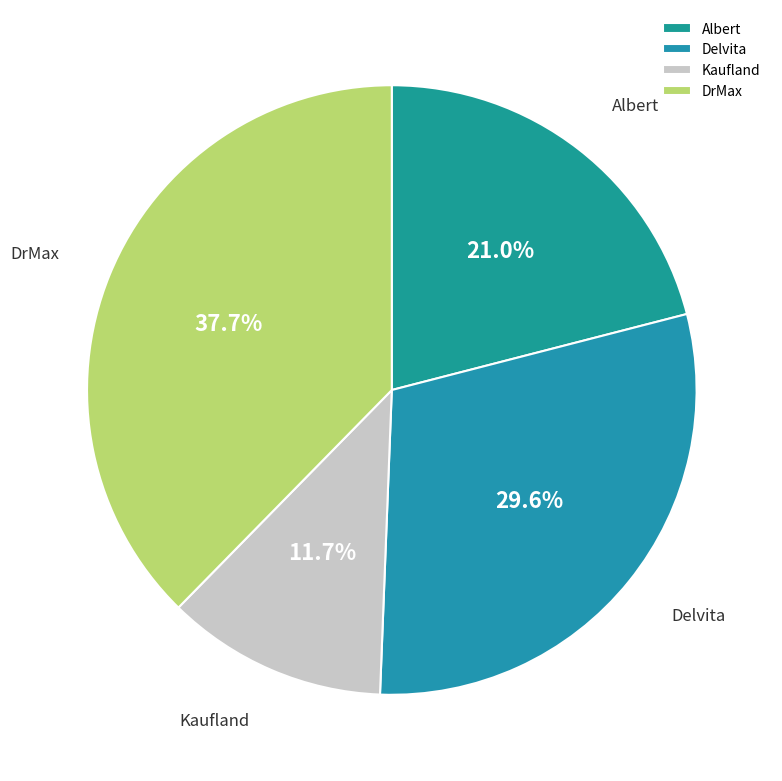

To the nearest percent, what percentage of the pie is Kaufland?

12%